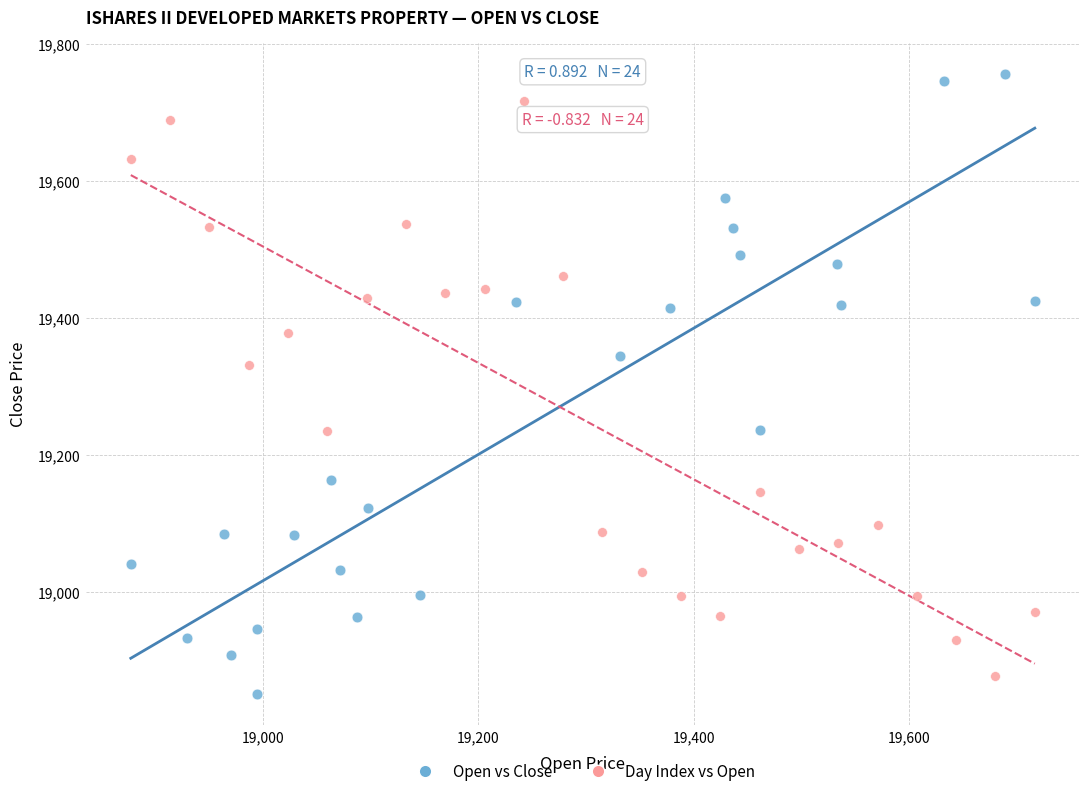

Which series reaches the minimum Y coordinate?

Open vs Close